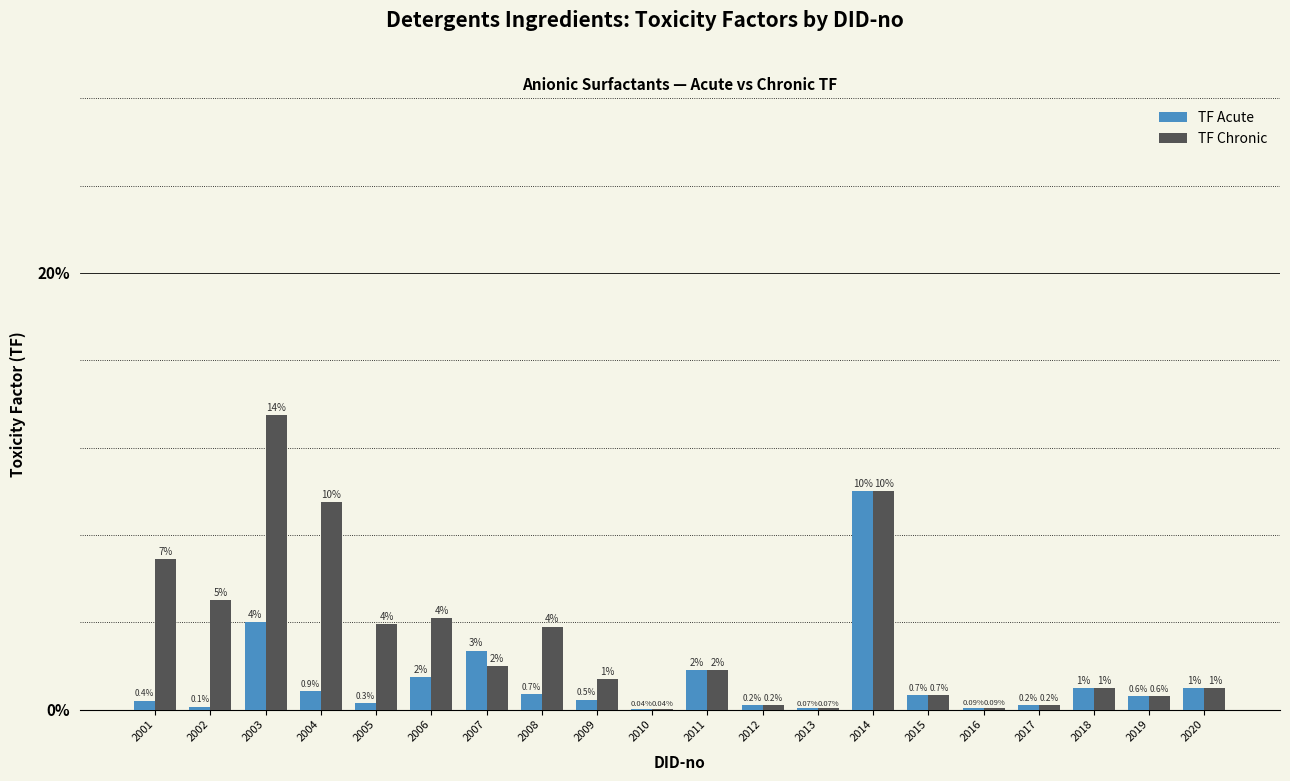

What are all the series names shown in the legend?

TF Acute, TF Chronic